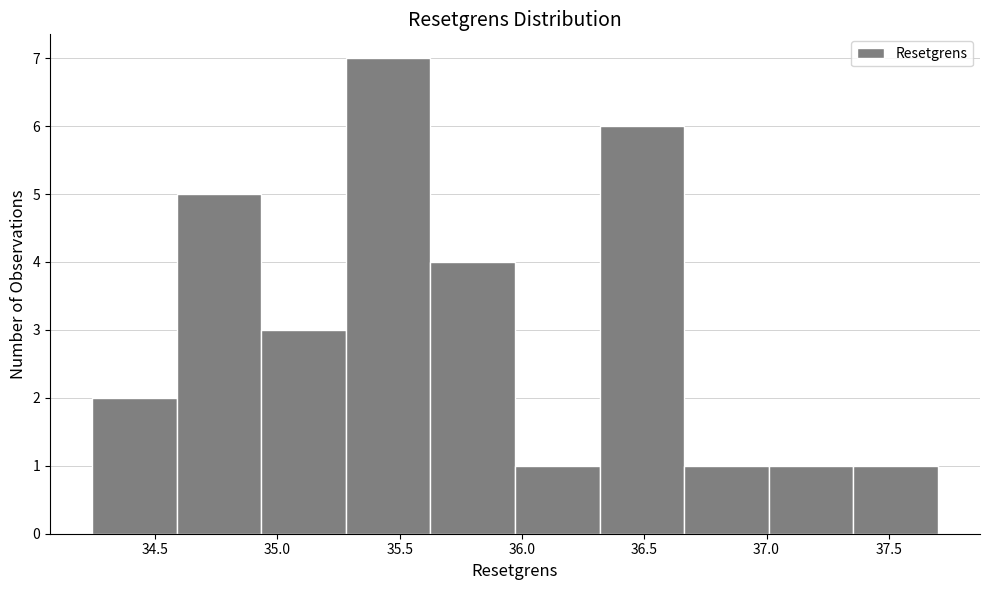

Reading left to right, list every bar in this chart as the range it spans on the x-axis followed by its height. Neither the bar edges nor the heights are printed on the chart, so give them approximately, as read against the axes.

34.25 to 34.60: 2
34.60 to 34.95: 5
34.95 to 35.30: 3
35.30 to 35.65: 7
35.65 to 35.95: 4
35.95 to 36.30: 1
36.30 to 36.65: 6
36.65 to 37.00: 1
37.00 to 37.35: 1
37.35 to 37.70: 1